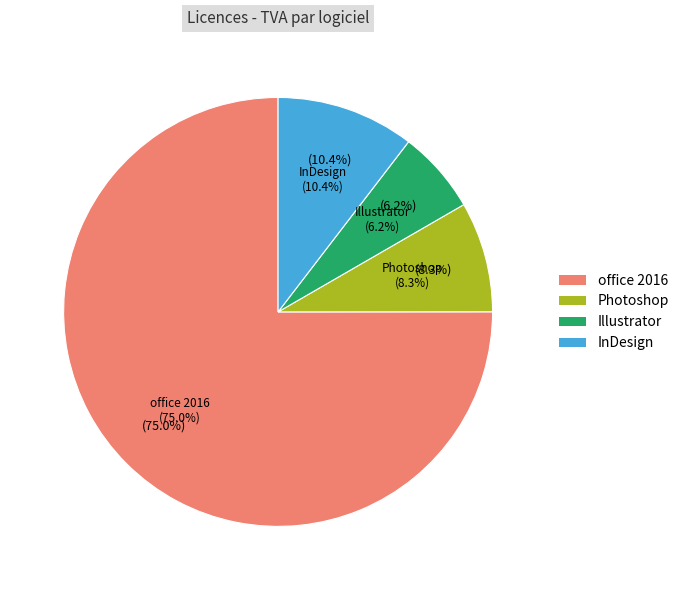

What is the ratio of the value at InDesign to the value at Illustrator?

1.7